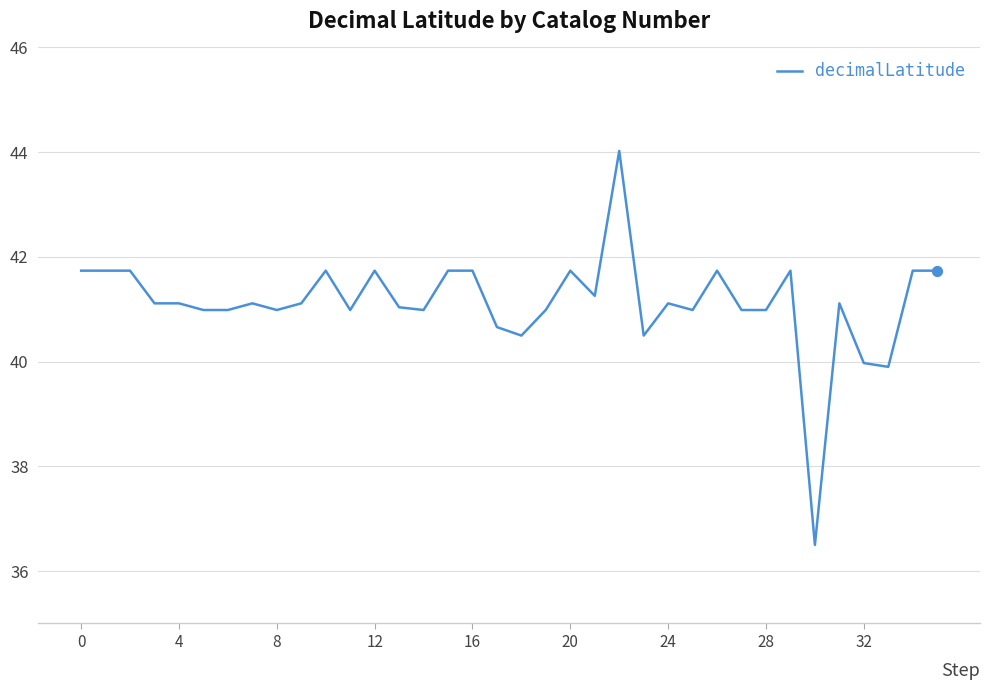

What is the difference between the maximum and minimum values?

7.5